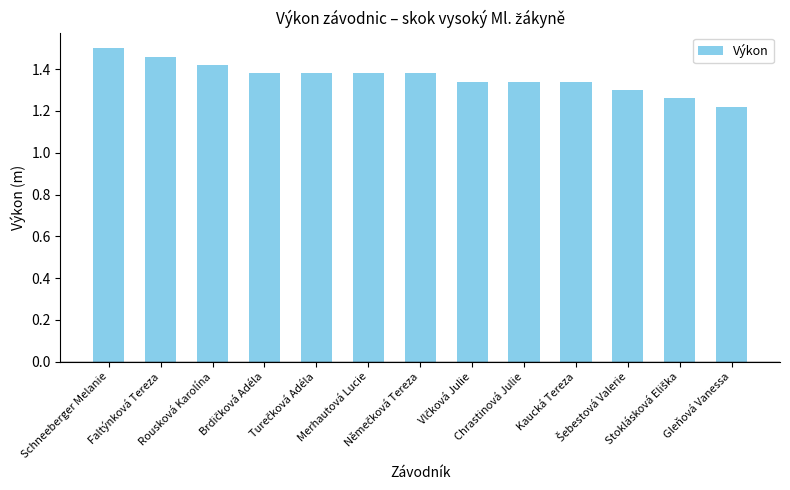

Does the chart contain stacked bars?

No